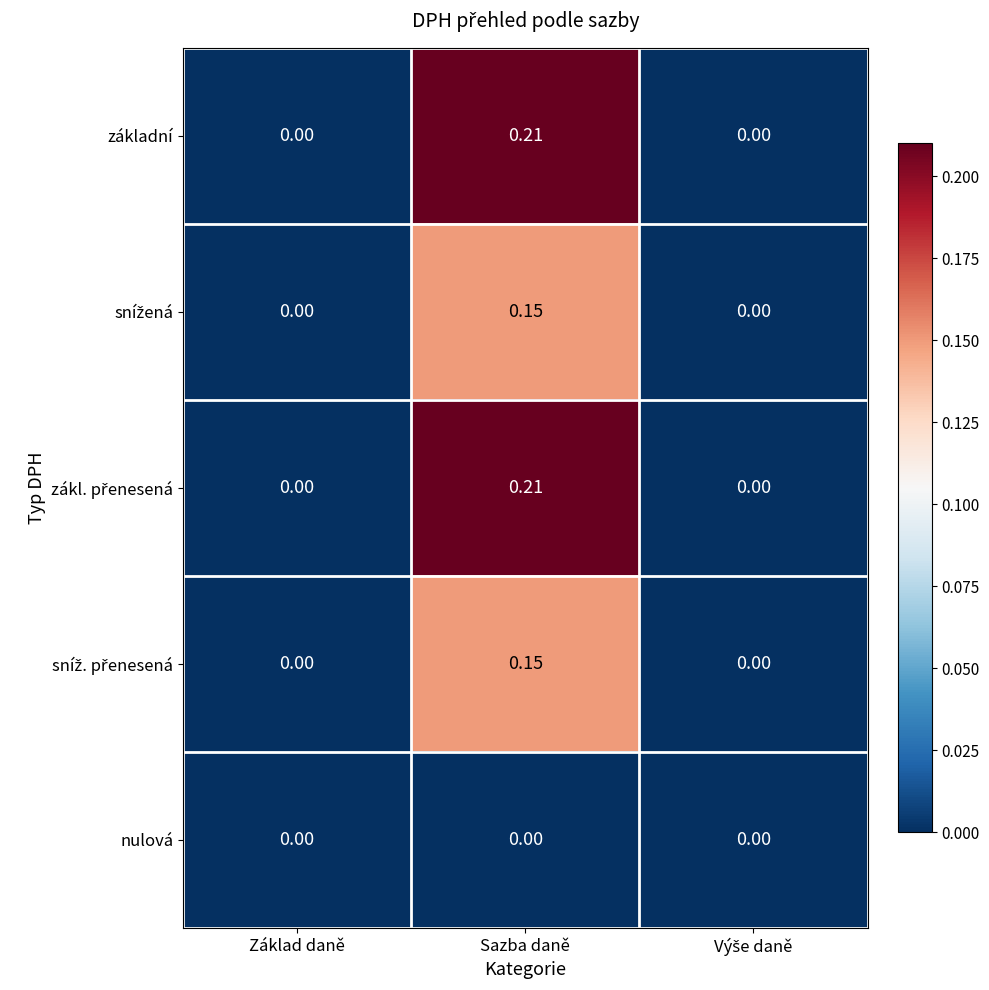

At which category is the sum across all series the highest?

Sazba daně